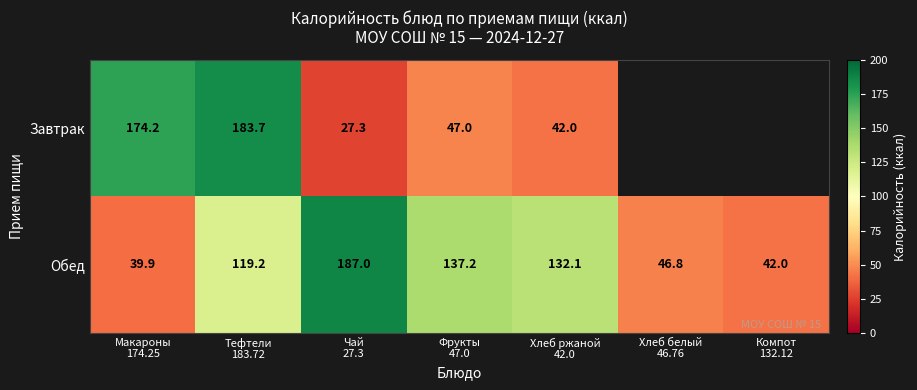

What is the minimum value for Обед?

39.9